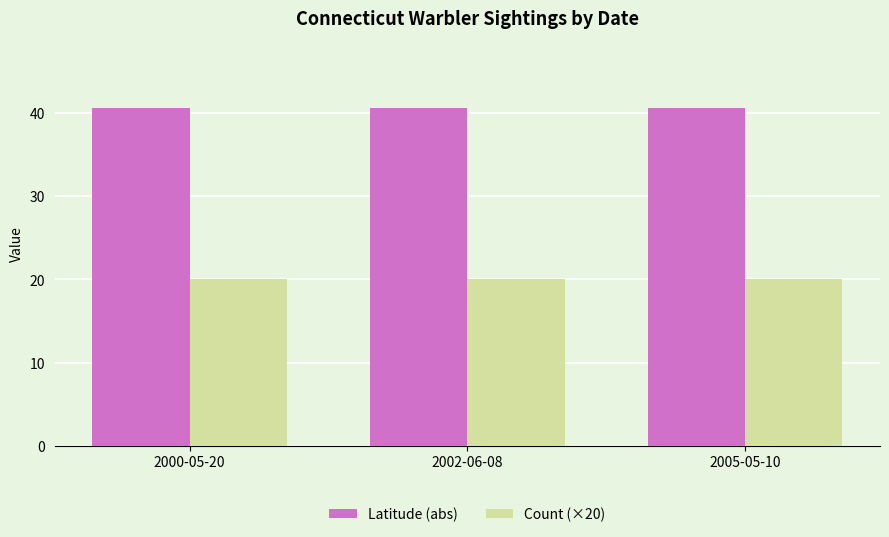

Reading right to left, transcribe all the data shown in this chart.

Latitude (abs): 40.5	40.5	40.5
Count (×20): 20.0	20.0	20.0